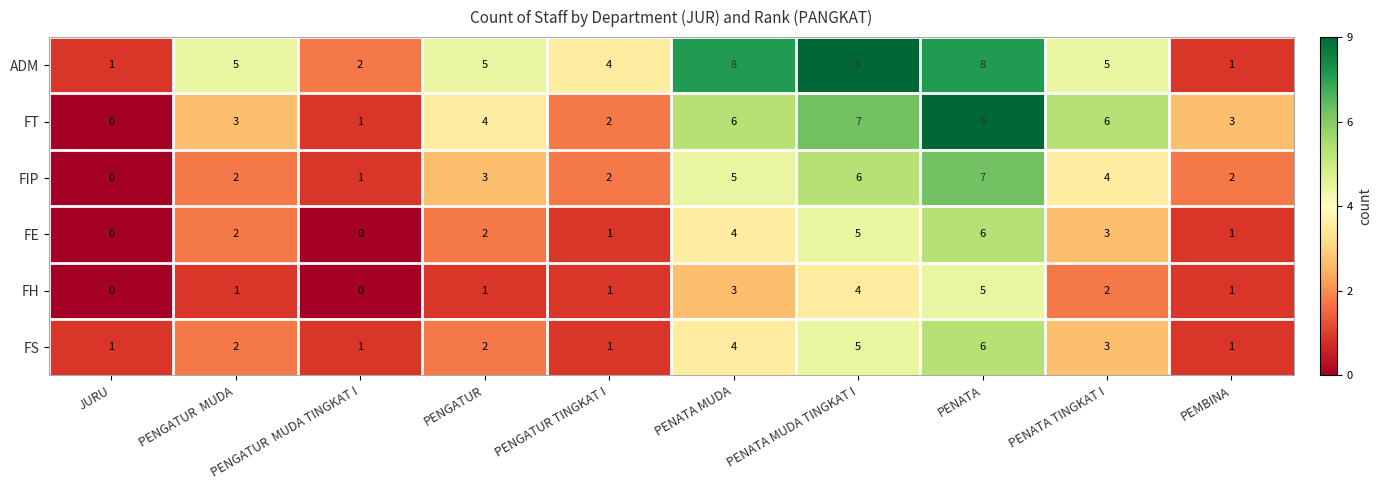

What is the sum of the FH values at PENGATUR  MUDA TINGKAT I and PENATA MUDA?

3